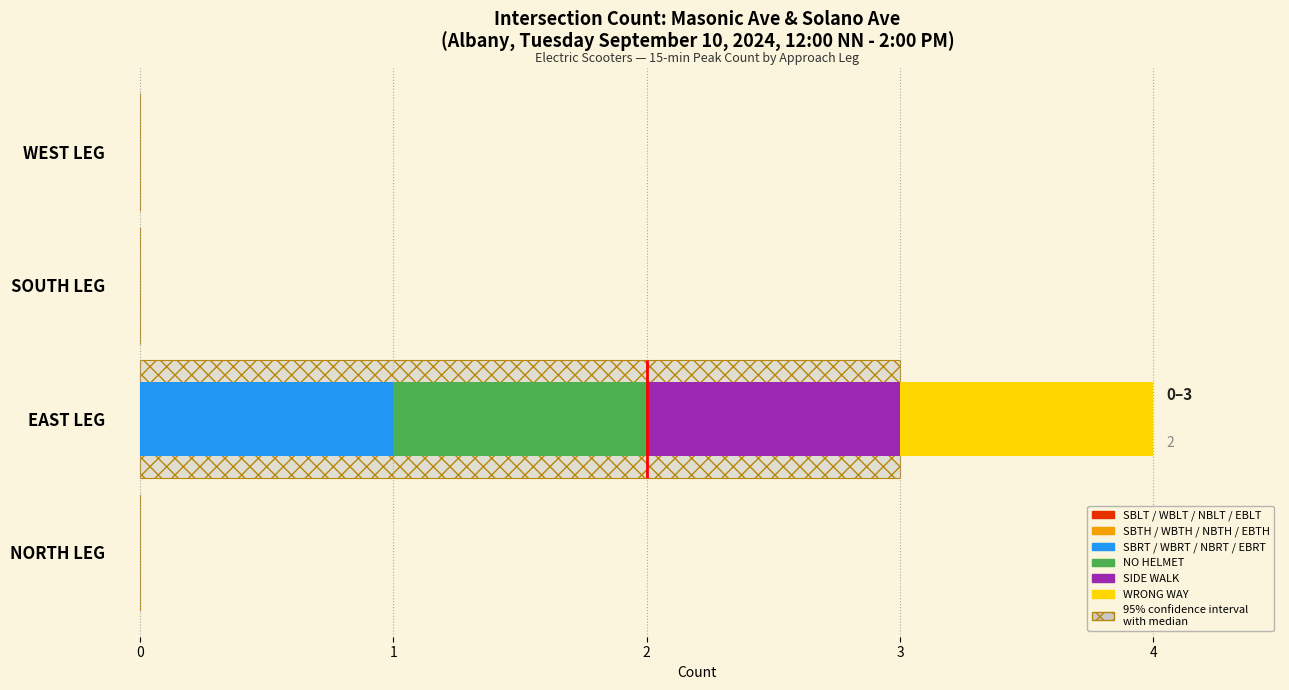

What is the difference between the maximum and minimum values in the SBRT / WBRT / NBRT / EBRT (col_8) series?

1.0